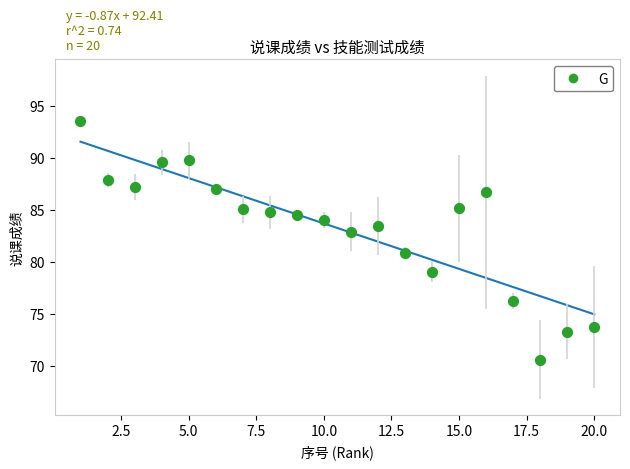

What is the range of Y values (max minus min)?

22.9